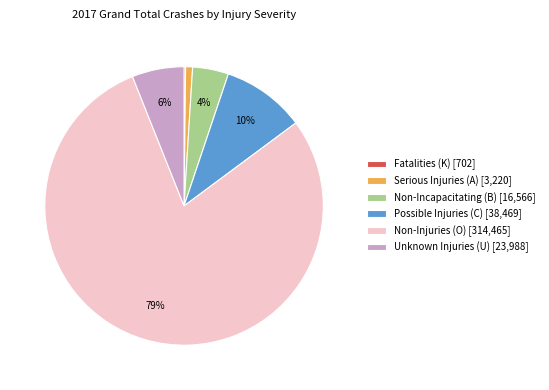

To the nearest percent, what percentage of the pie is Possible Injuries (C)?

10%